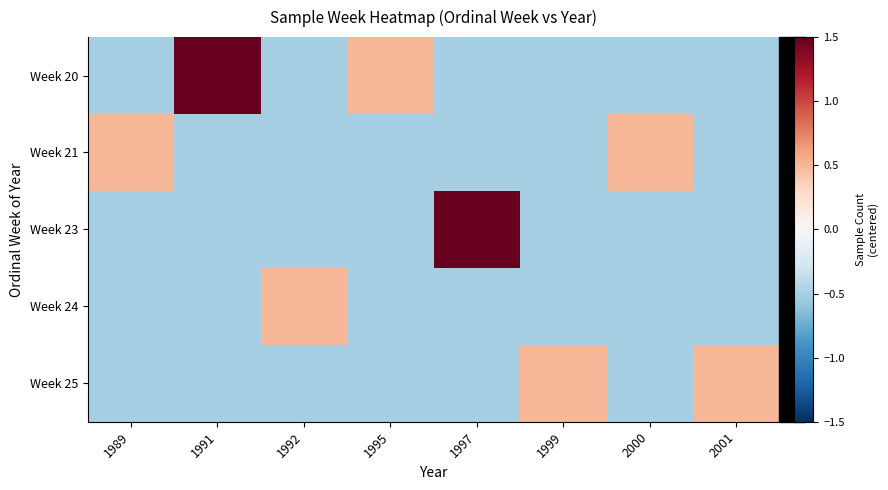

Which series has the largest total across all categories?

Week 20